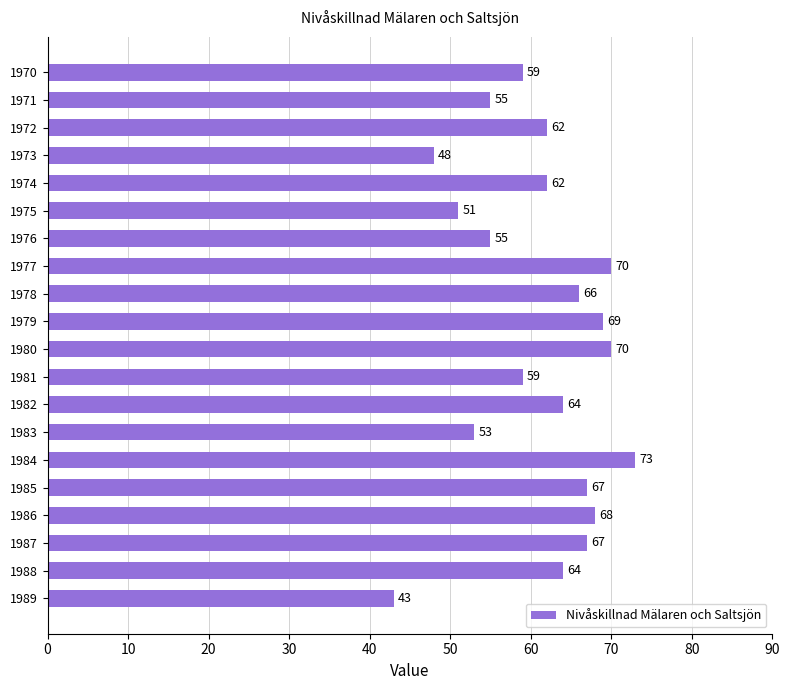

What is the difference between the maximum and minimum values?

30